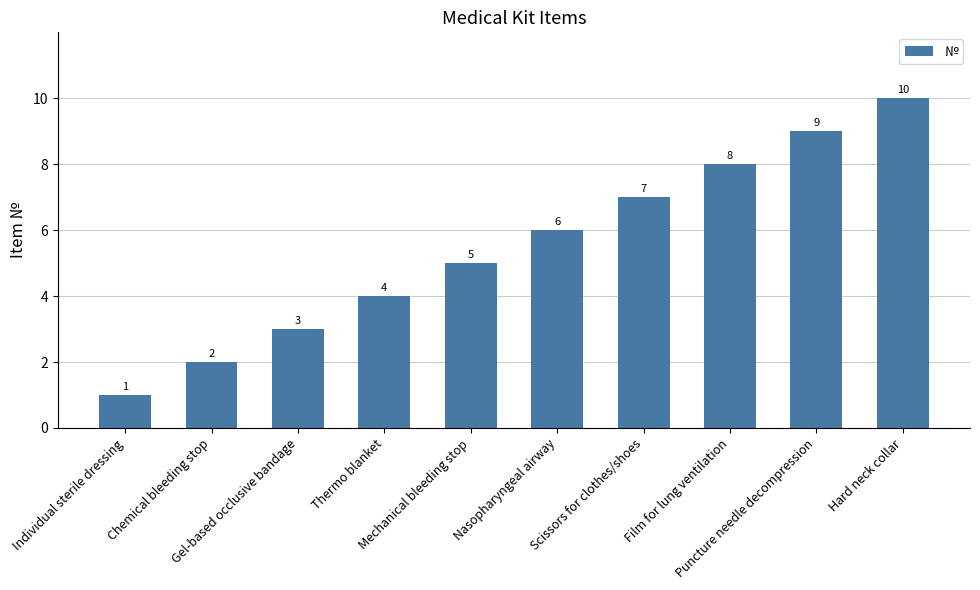

True or false: the data shows 3 at Gel-based occlusive bandage.

True